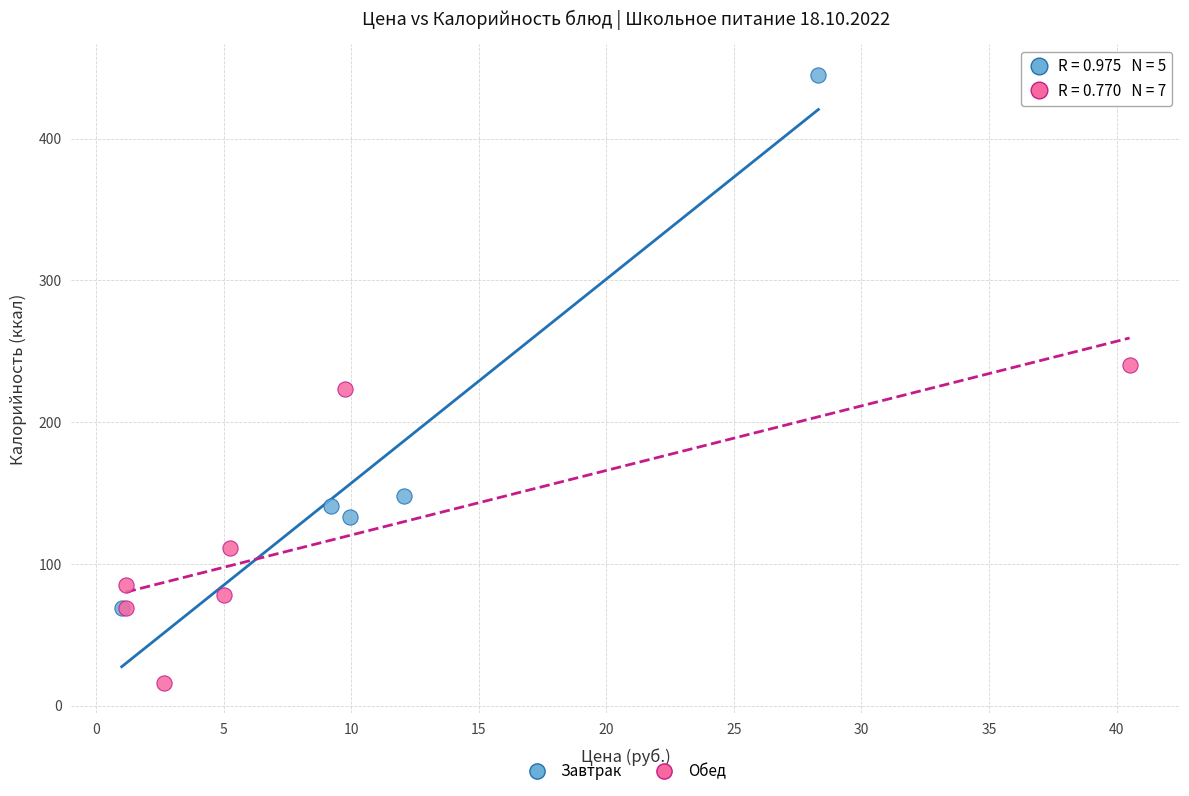

What are all the series names shown in the legend?

Завтрак, Обед